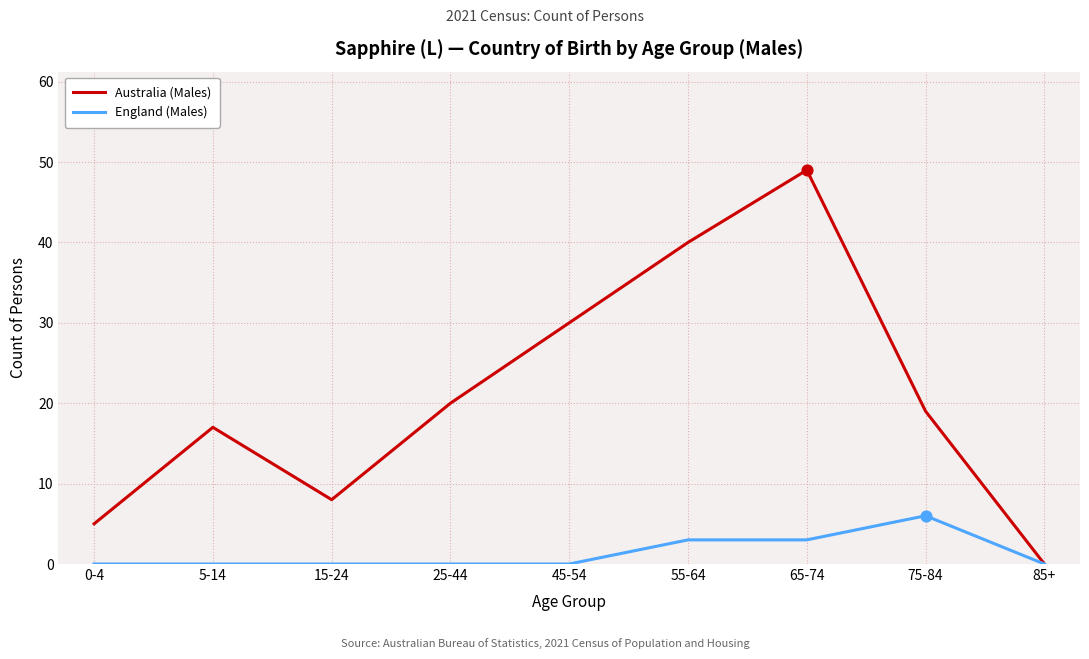

Is the value of Australia (Males) at 75-84 greater than the value of England (Males) at 55-64?

Yes